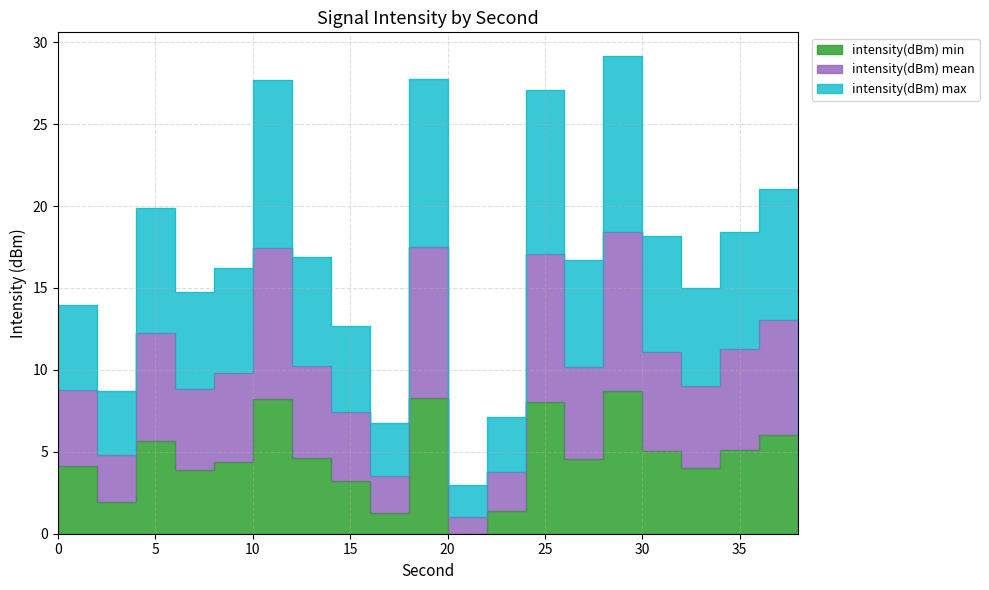

How many series are shown in this chart?

3